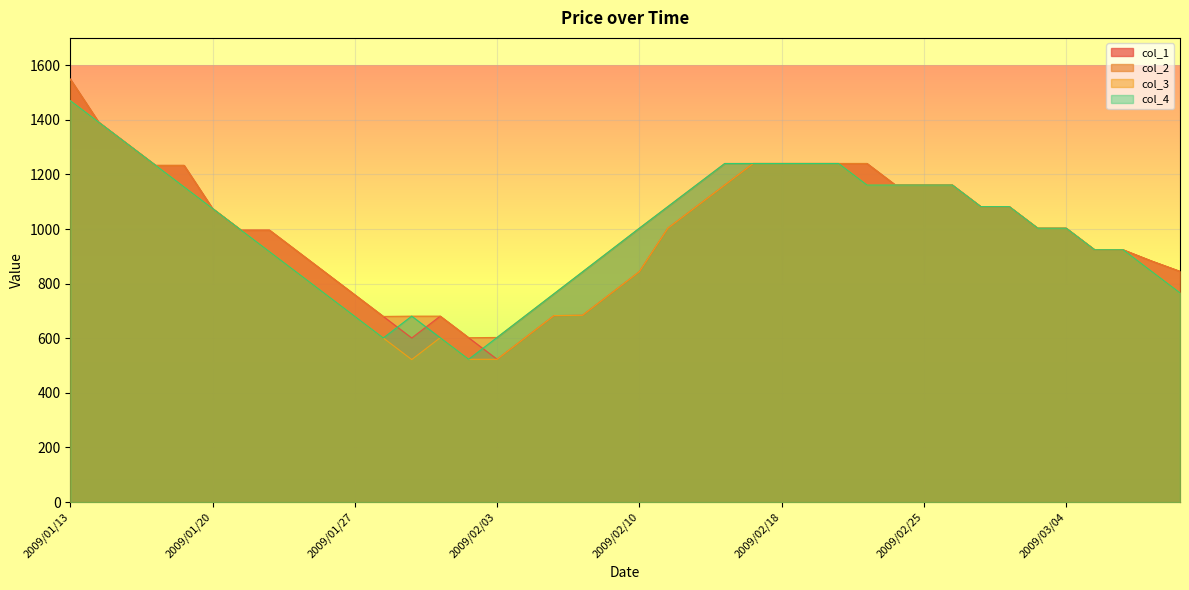

The value of col_3 at 2009/01/26 is 1171. True or false?

False